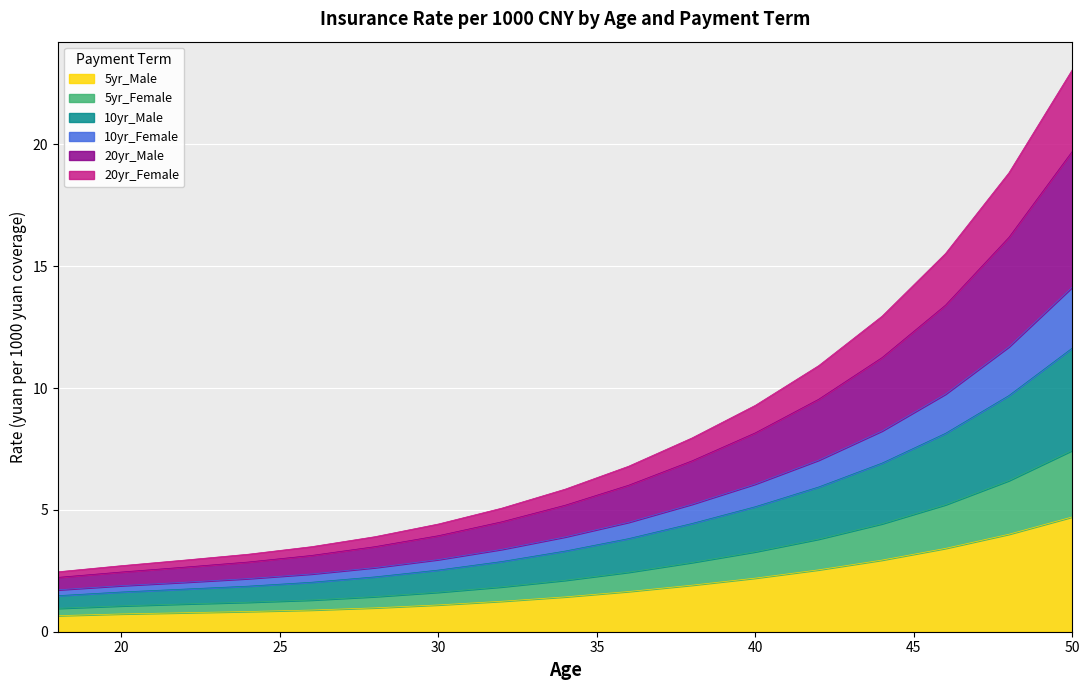

True or false: 10yr_Female and 20yr_Male cross at least once.

False